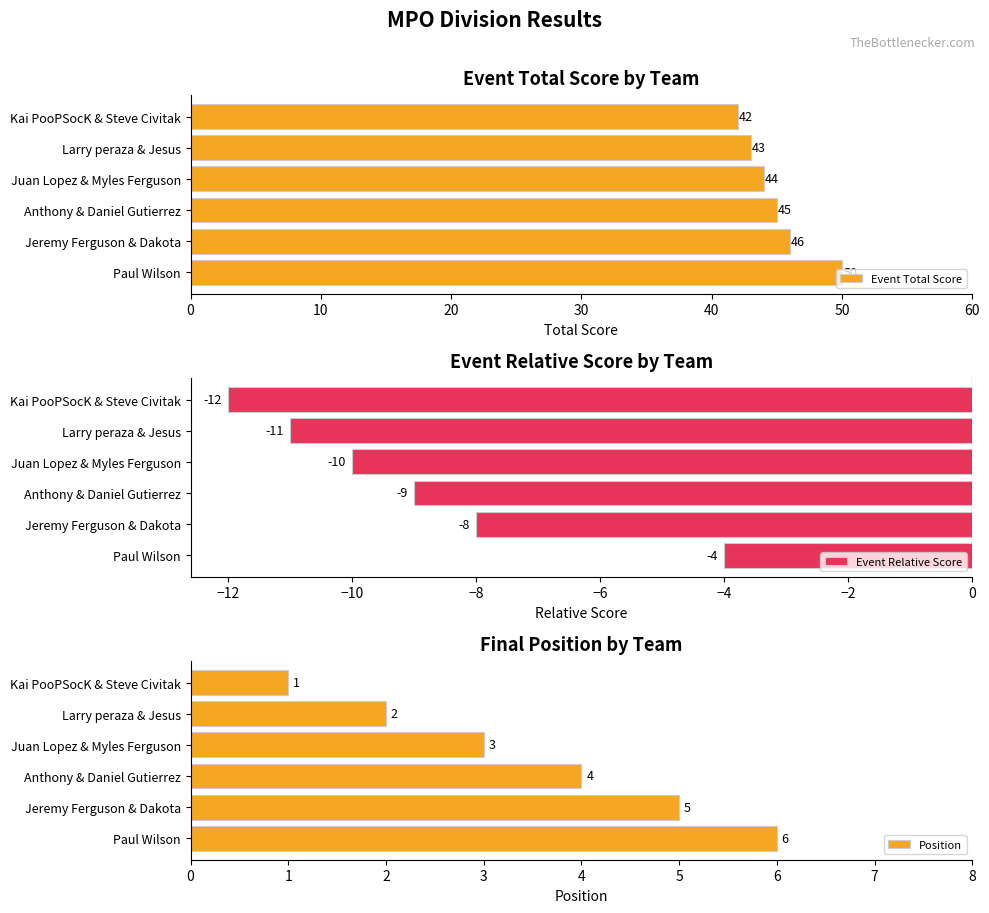

Is it true that Event Relative Score equals -16 at Juan Lopez & Myles Ferguson?

False